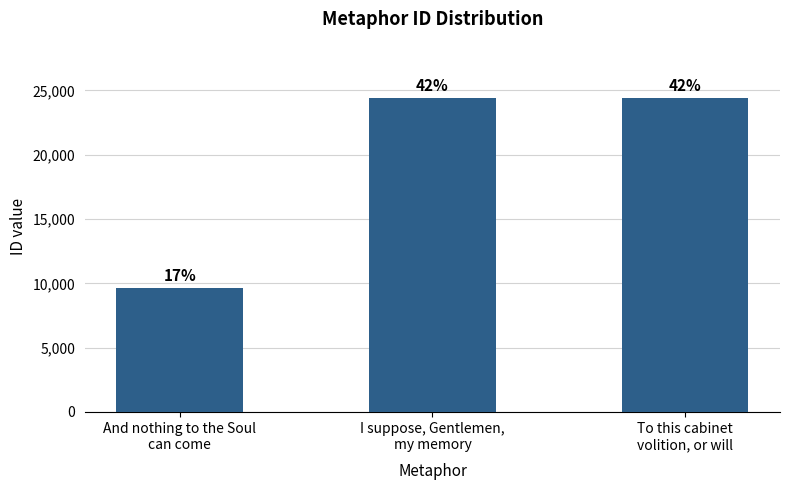

How many bars are there in total?

3